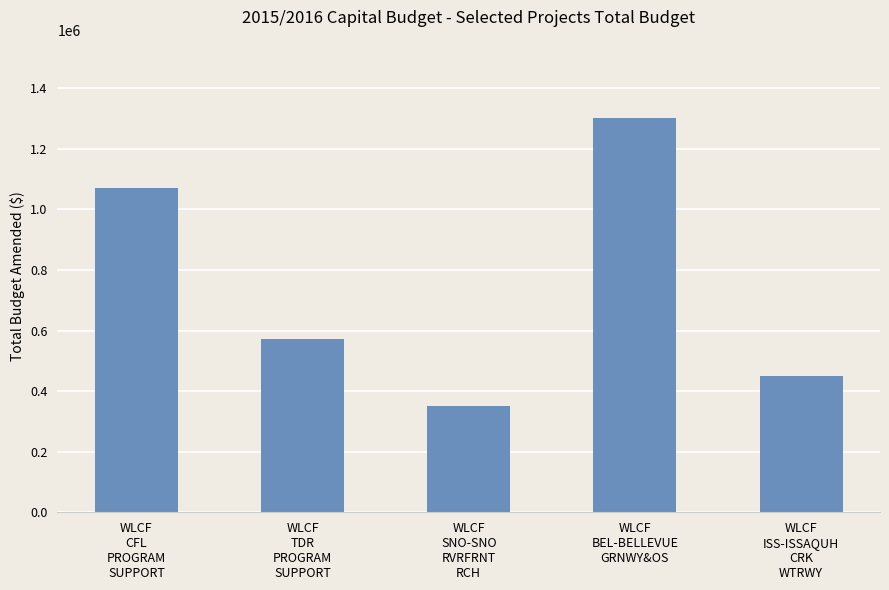

At which category does the chart reach its peak across all series?

WLCF
BEL-BELLEVUE
GRNWY&OS